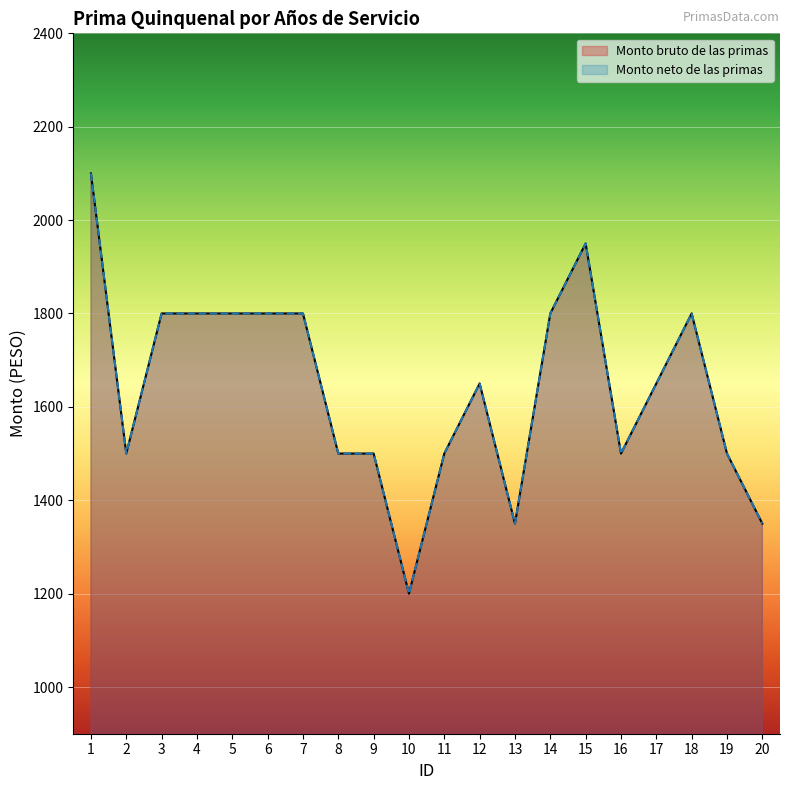

What is the difference between the Monto bruto de las primas values at 2 and 3?

300